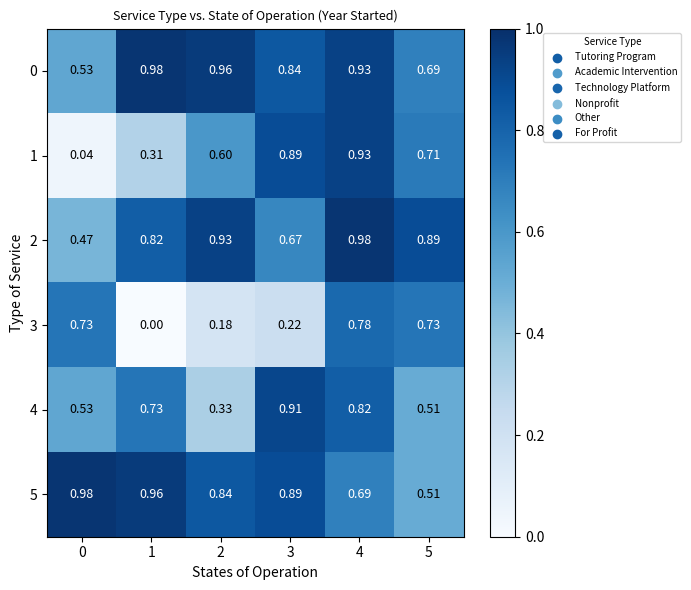

Is the value of 4 at 5 greater than the value of 0 at 1?

No